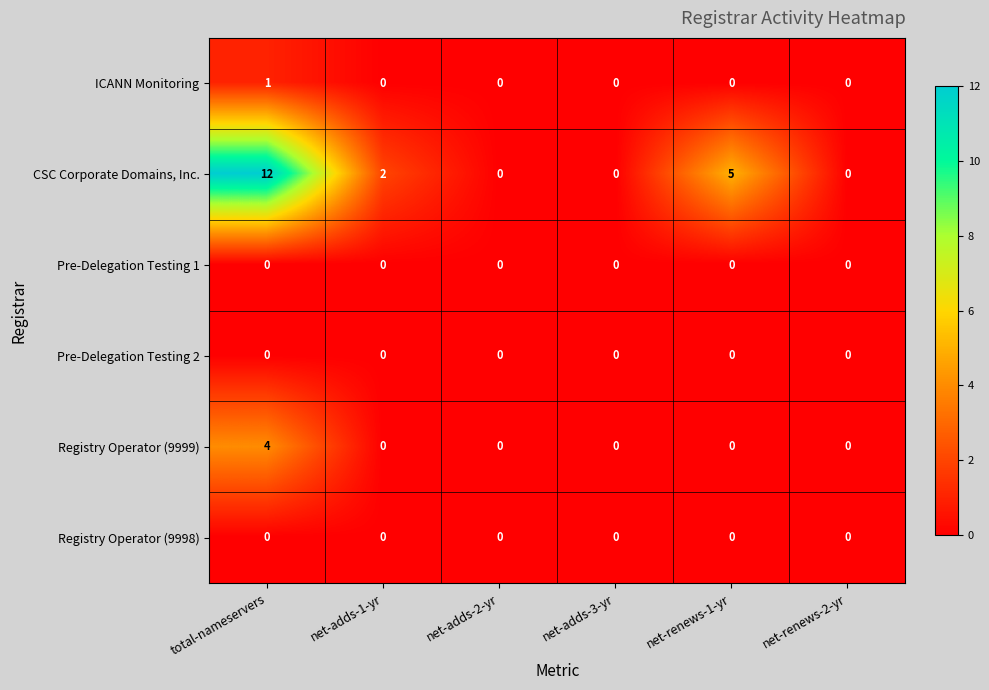

How many positive values does the CSC Corporate Domains, Inc. series have?

3